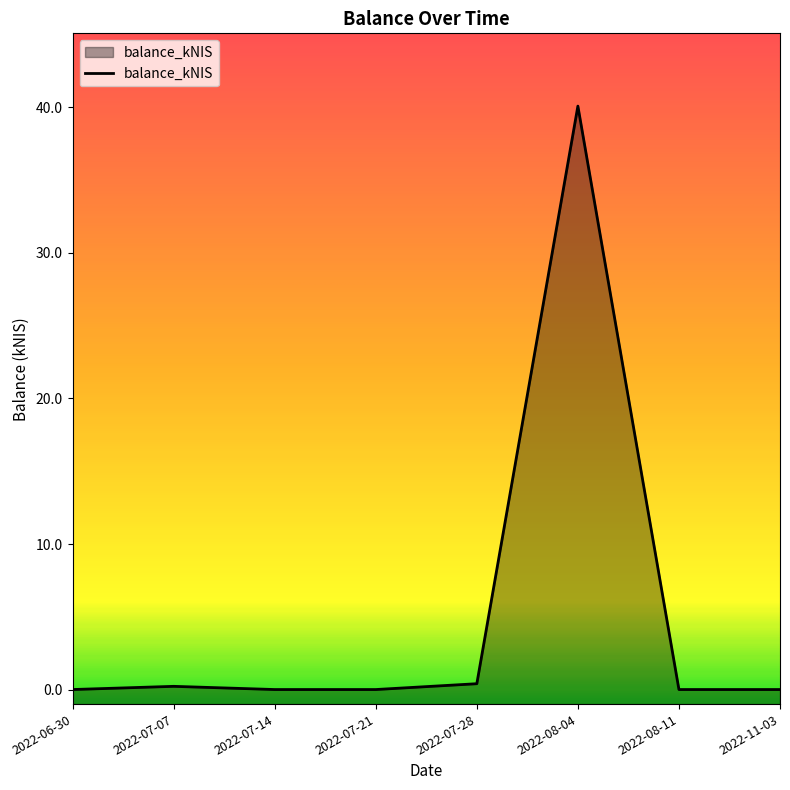

What is the greatest value displayed?

40.1